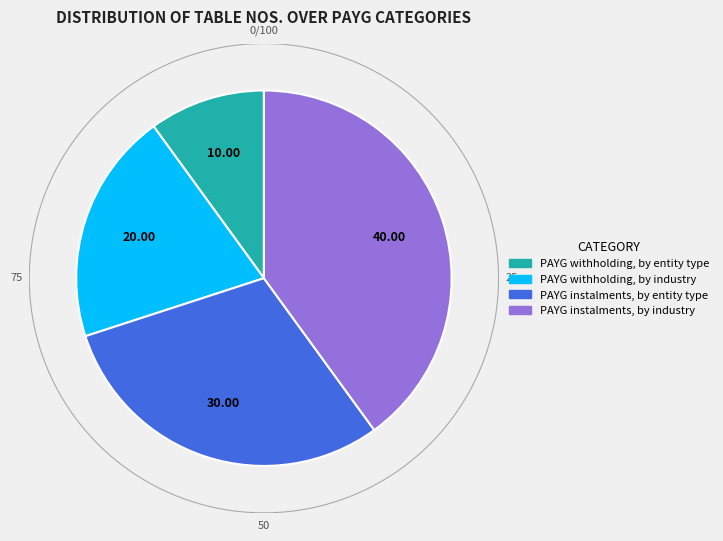

What percentage is the PAYG instalments, by entity type slice, to the nearest percent?

30%